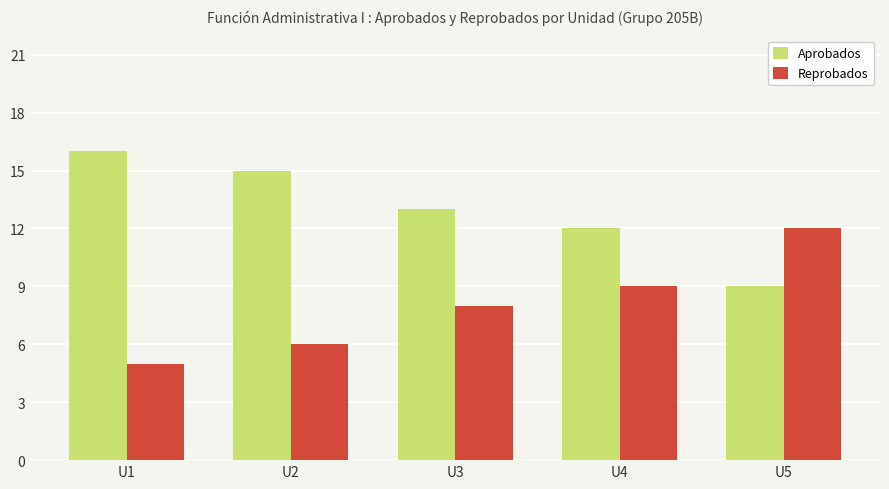

How many bars are there in each group?

2